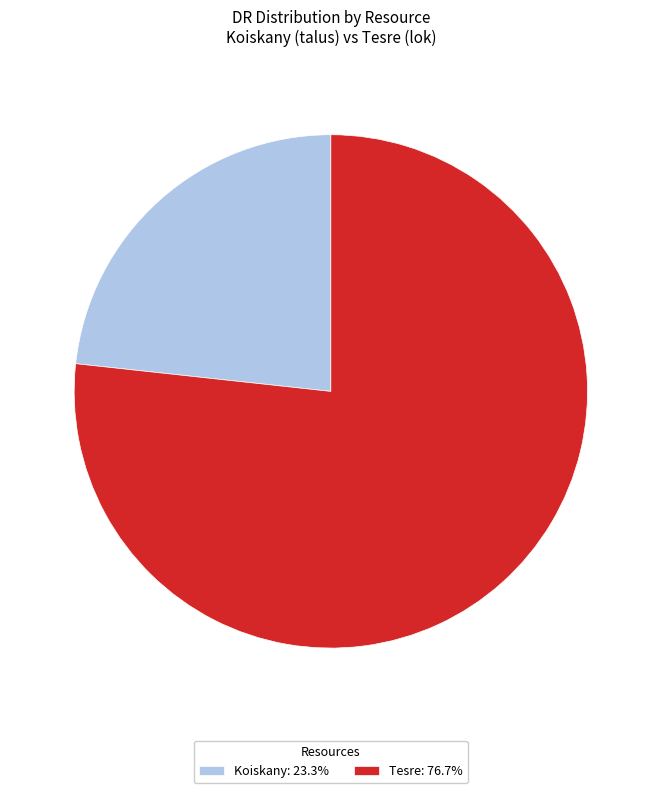

How many segments does this pie chart have?

2